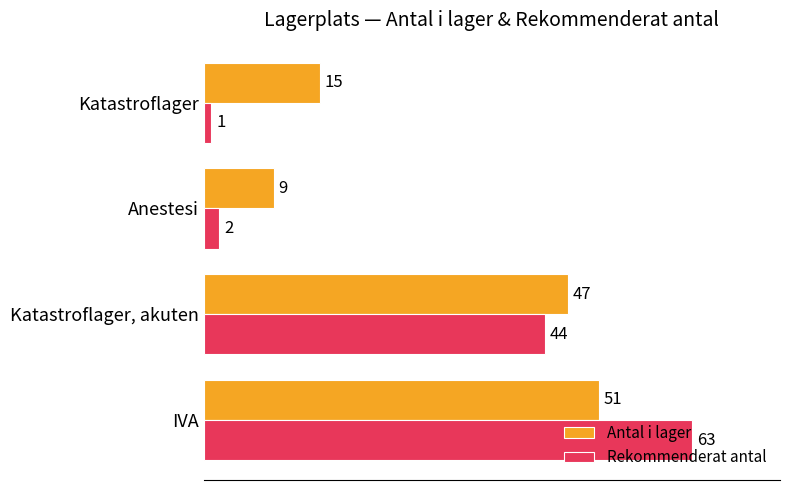

What value does the Antal i lager series have at IVA, to the nearest 10?

50